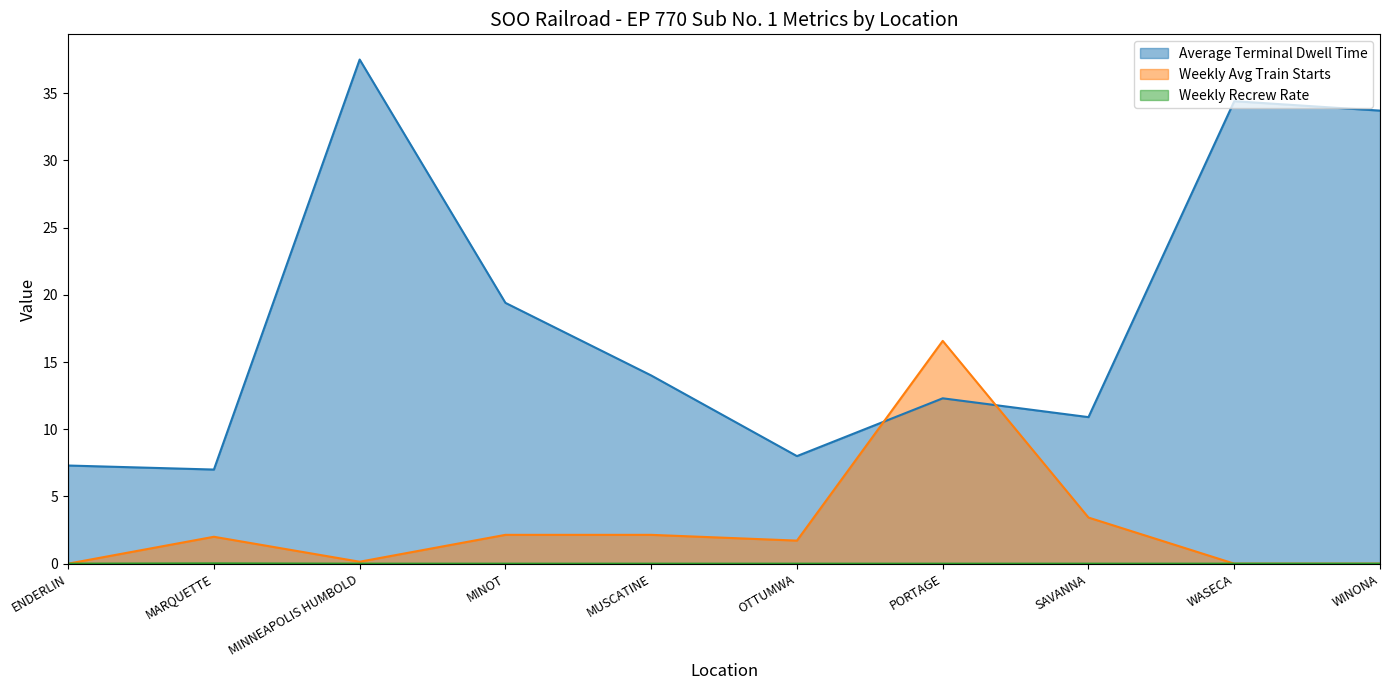

Which series changed the most between MINNEAPOLIS HUMBOLD and MINOT?

Average Terminal Dwell Time